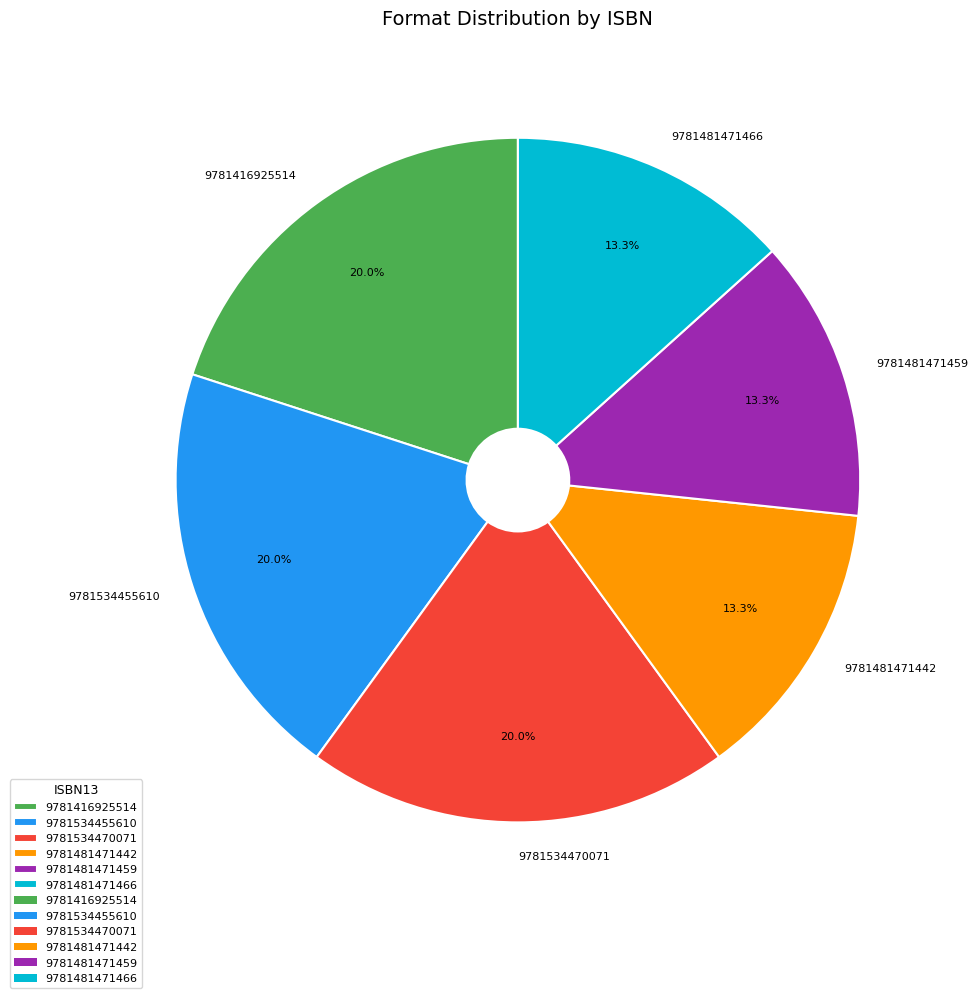

Is there any slice that represents more than half of the pie?

No